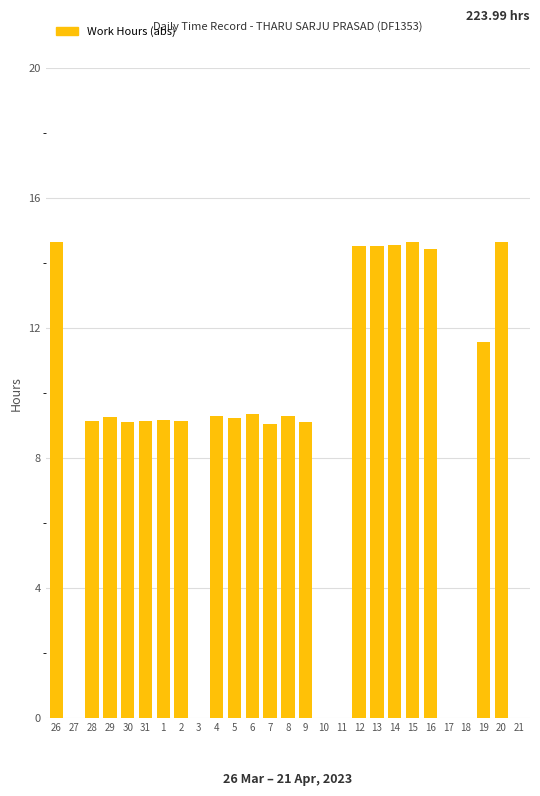

True or false: the data shows 0.0 at 10.

True